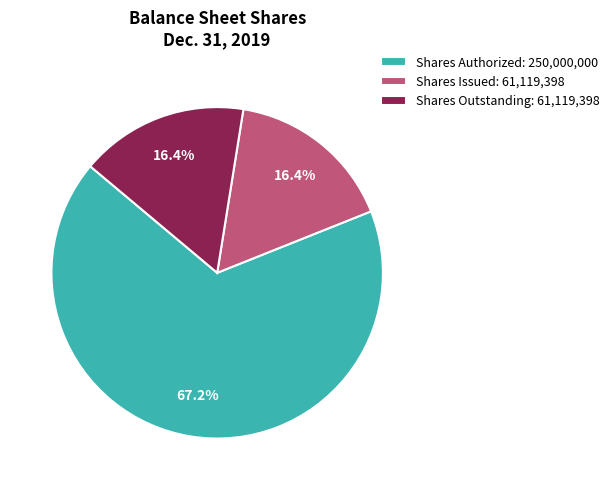

Which category has the biggest portion of the pie?

Shares Authorized: 250,000,000